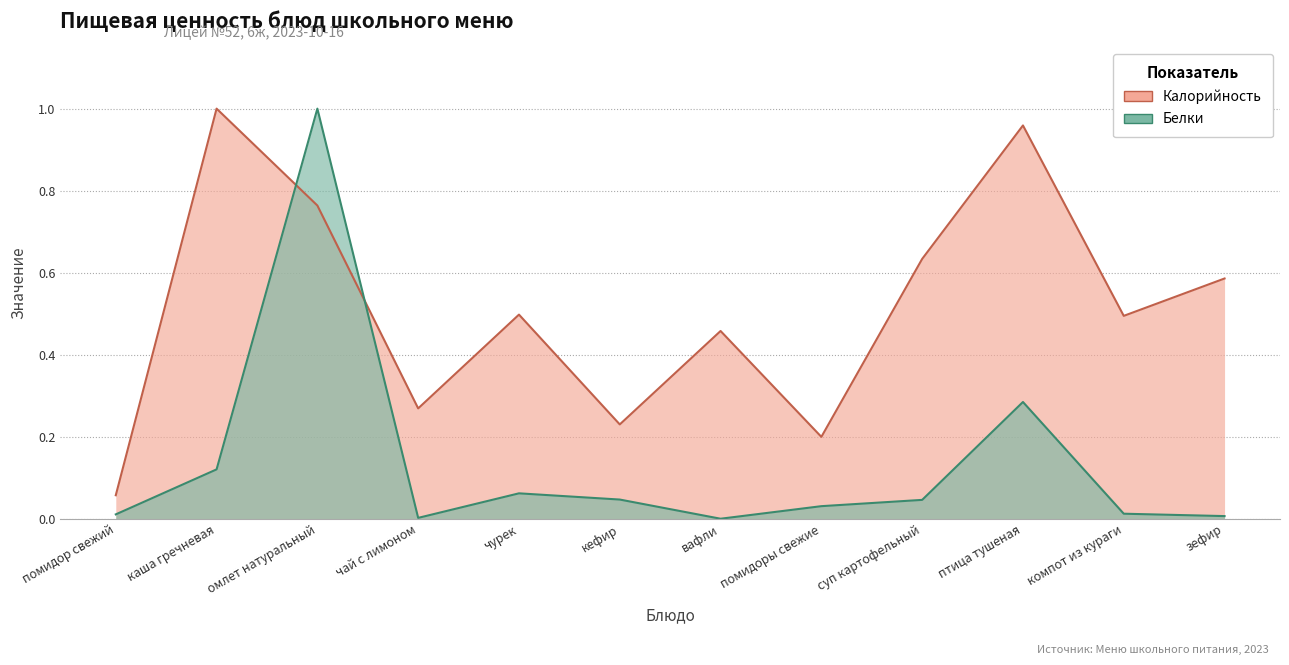

What is the label of the 12th point from the left?

зефир